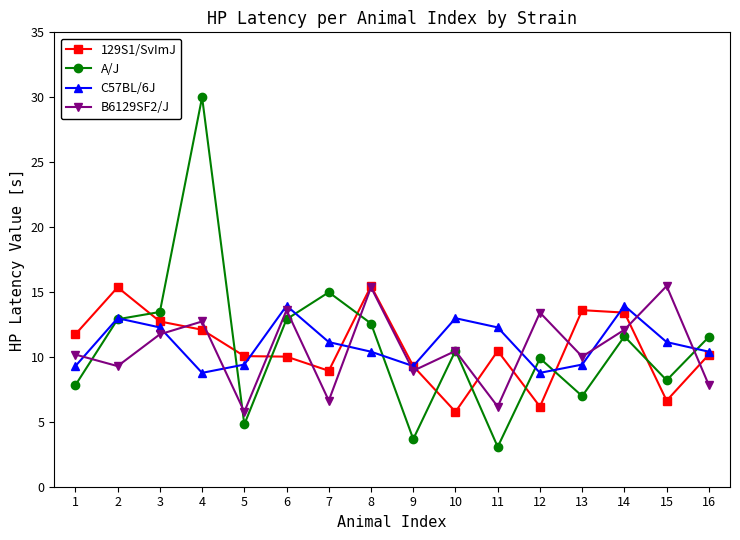

What is the total value across all series at 12?

38.2